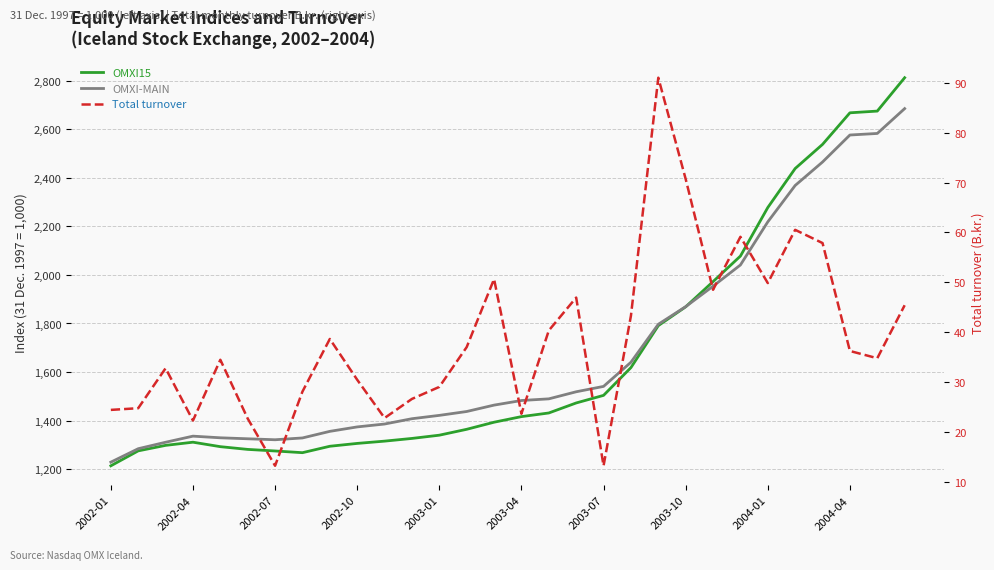

Is it true that OMXI15 equals 535.9 at 22?

False